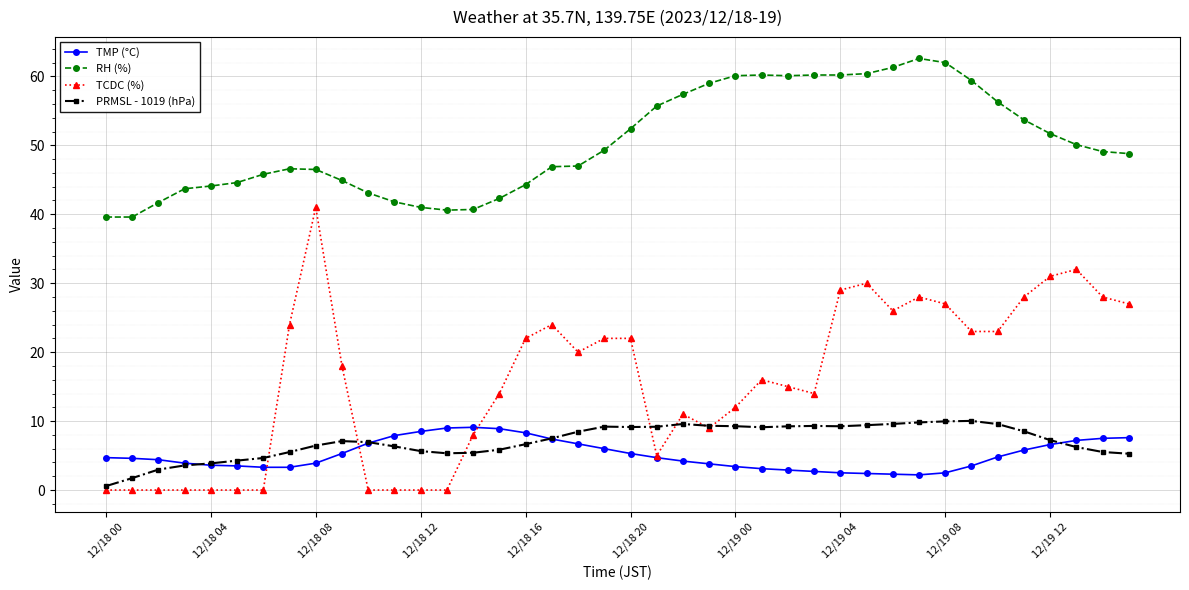

What is the value of the TMP (°C) point at the 14th from the left?

9.0